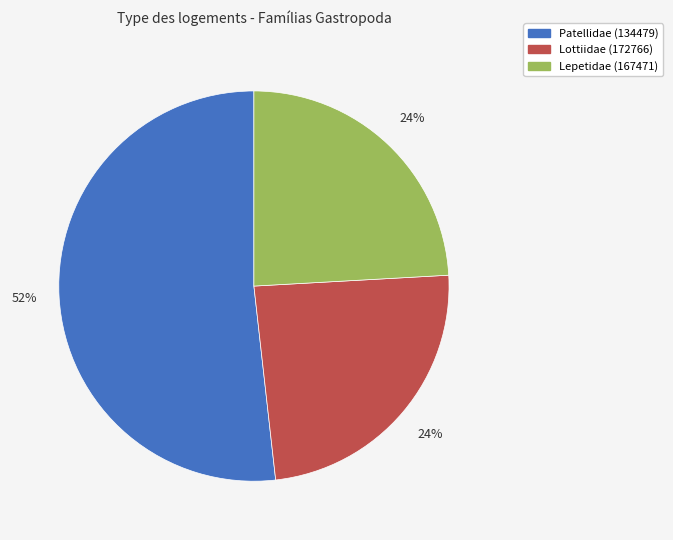

Does Patellidae (134479) account for over 50% of the chart?

Yes